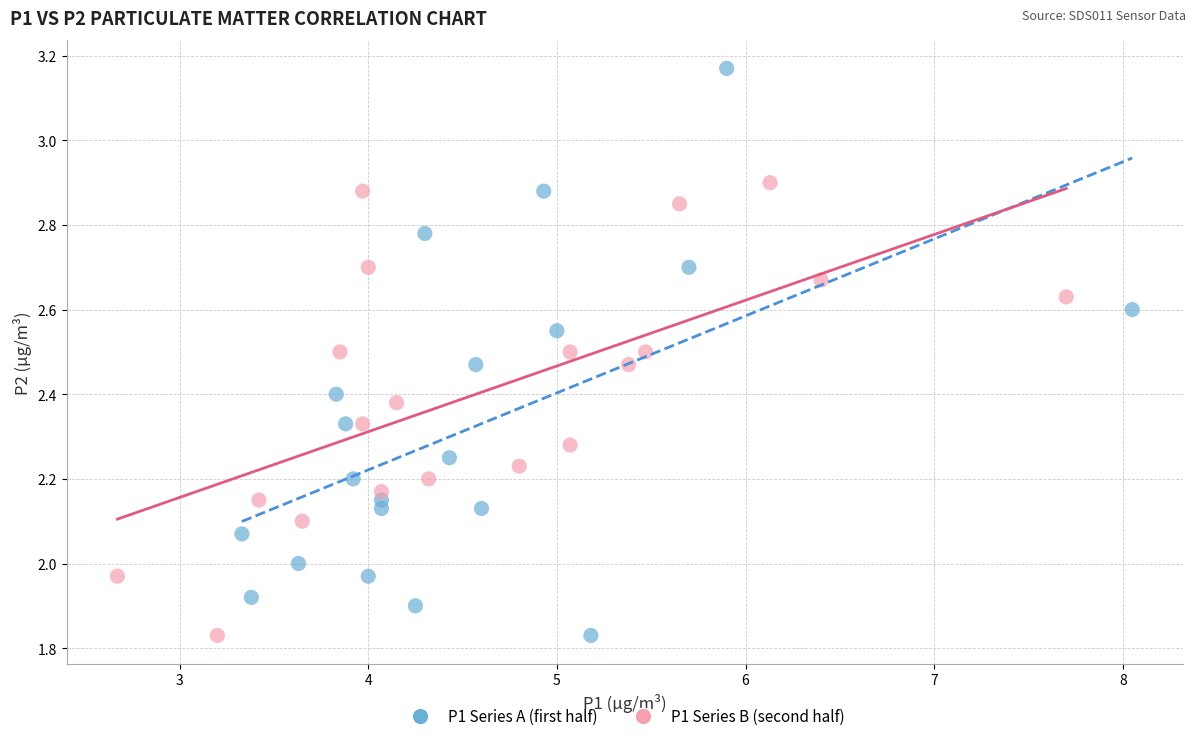

Which series reaches the maximum Y coordinate?

P1 Series A (first half)